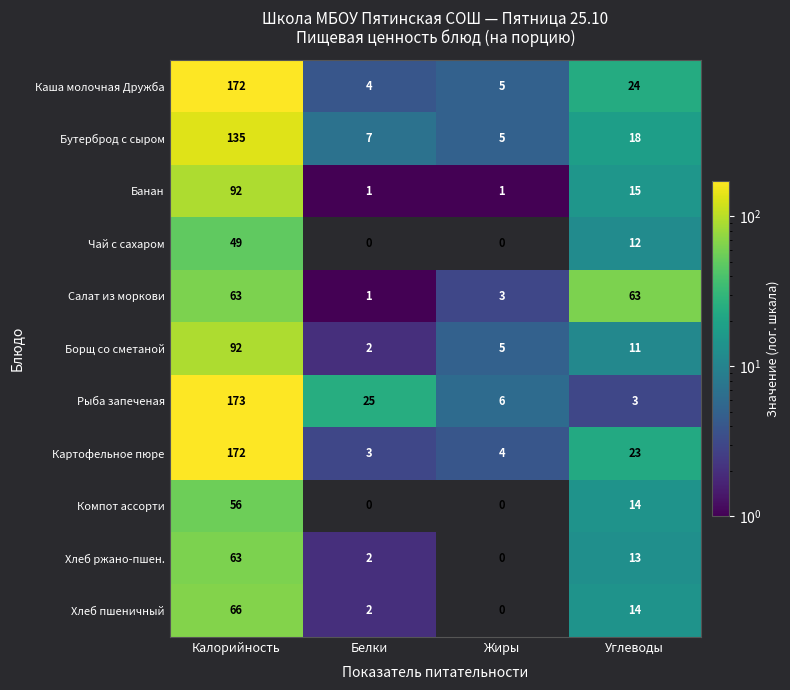

What is the spread (max minus min) of values at Белки?

25